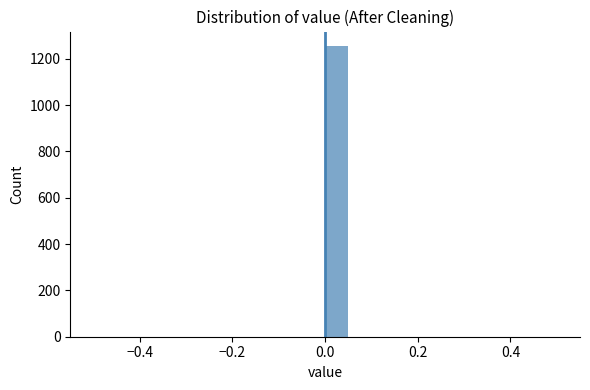

Read against the x-axis, roughly where is the centre of the tallest bar?

0.02